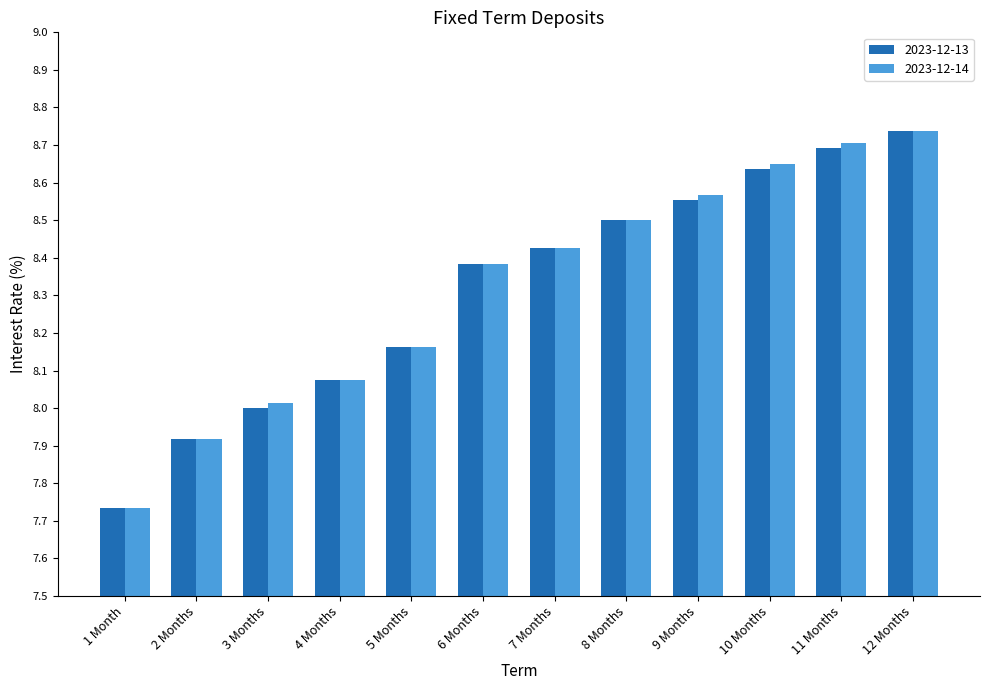

The 2023-12-13 series shows 4.6 at 7 Months. True or false?

False